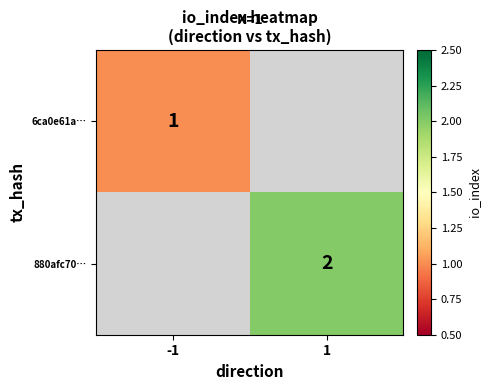

Is the value of 880afc70… at 1 greater than the value of 6ca0e61a… at -1?

Yes